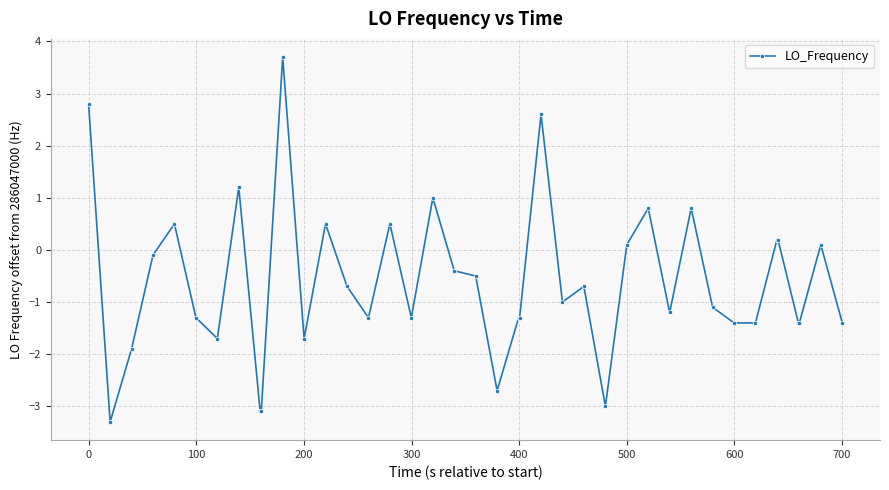

What is the value of the 9th point from the left?

-3.1